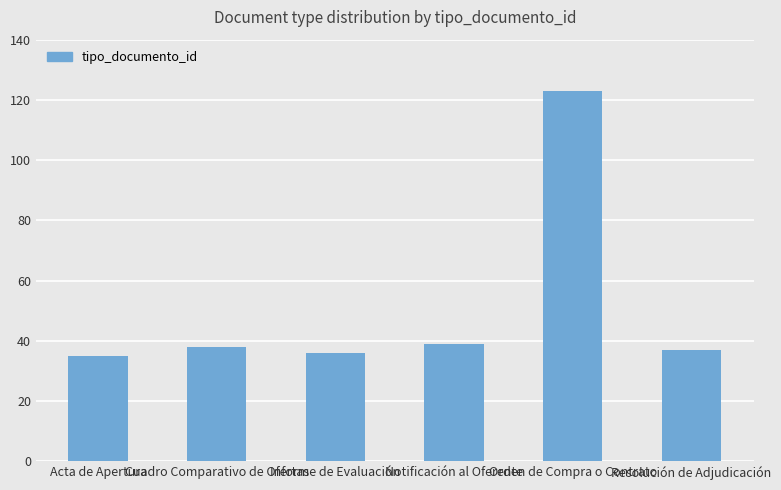

Does the chart contain any negative values?

No